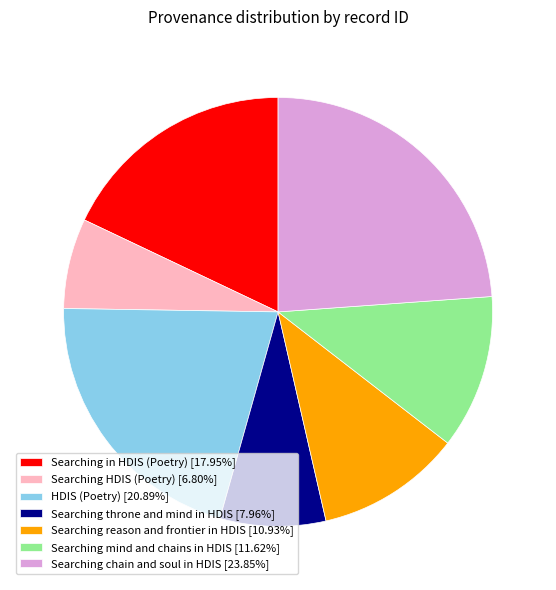

Approximately how many times larger is the value at HDIS (Poetry) [20.89%] compared to Searching HDIS (Poetry) [6.80%]?

3.1